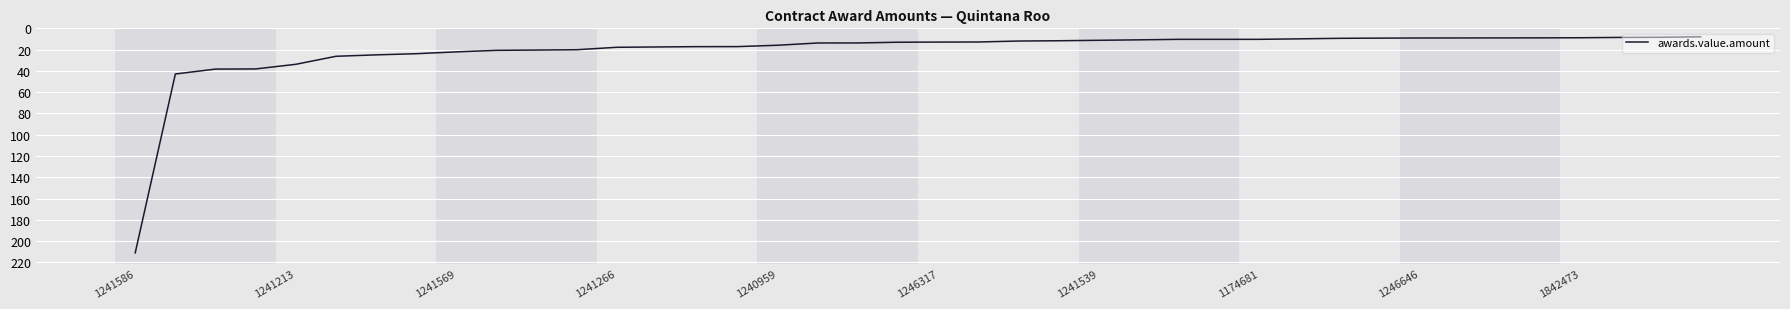

What is the maximum value shown in the chart?

211.0